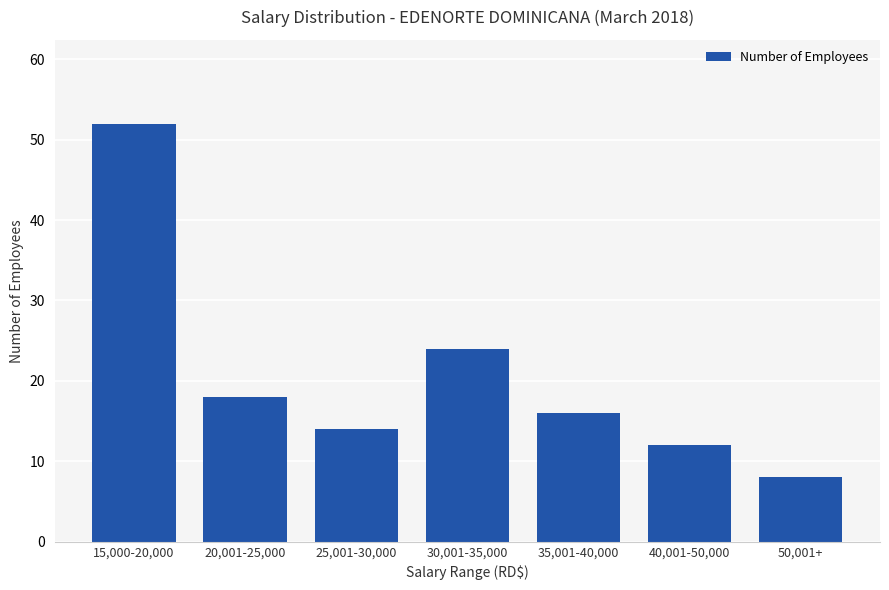

How many bars are there in total?

7